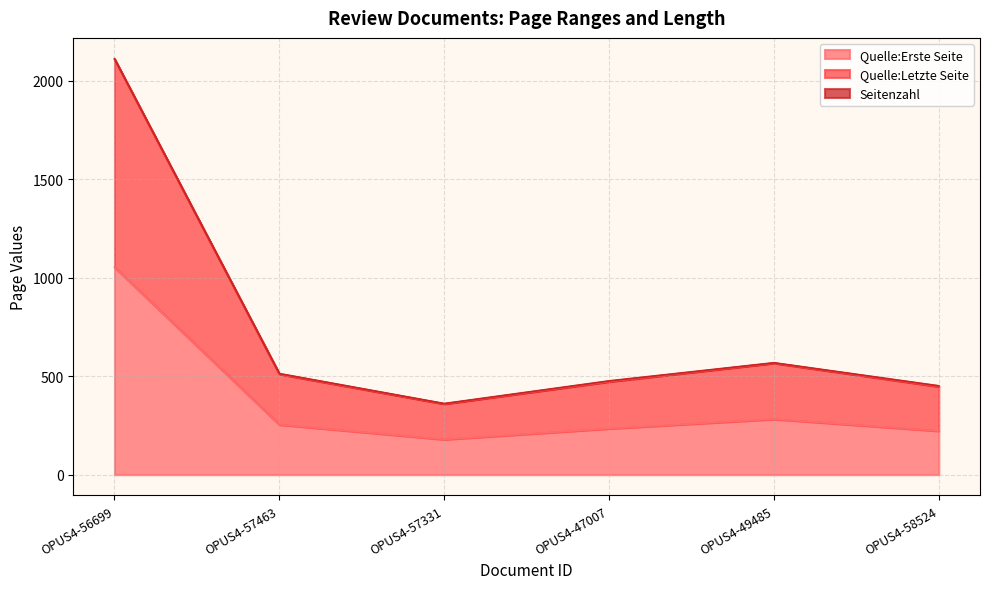

Reading left to right, extract all data points from this chart.

Quelle:Erste Seite: 1053	254	179	234	282	222
Quelle:Letzte Seite: 2111	513	361	476	568	451